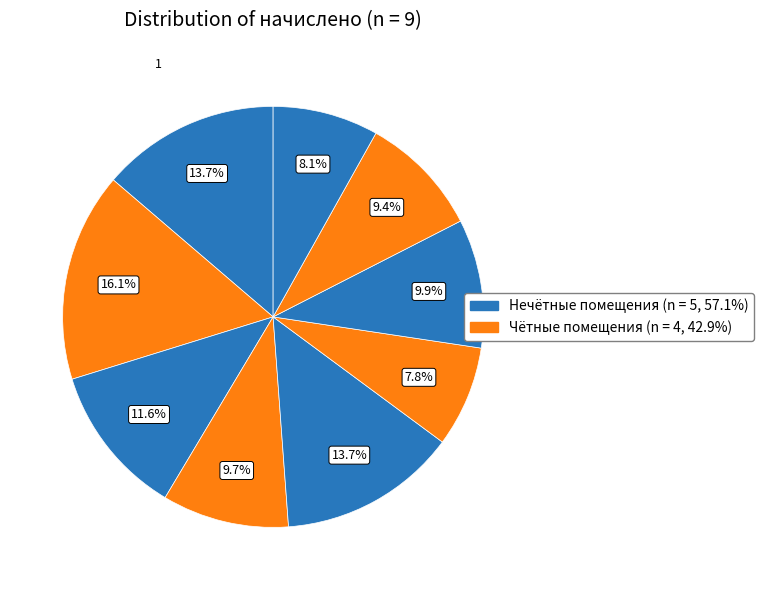

How many slices are in this pie chart?

9